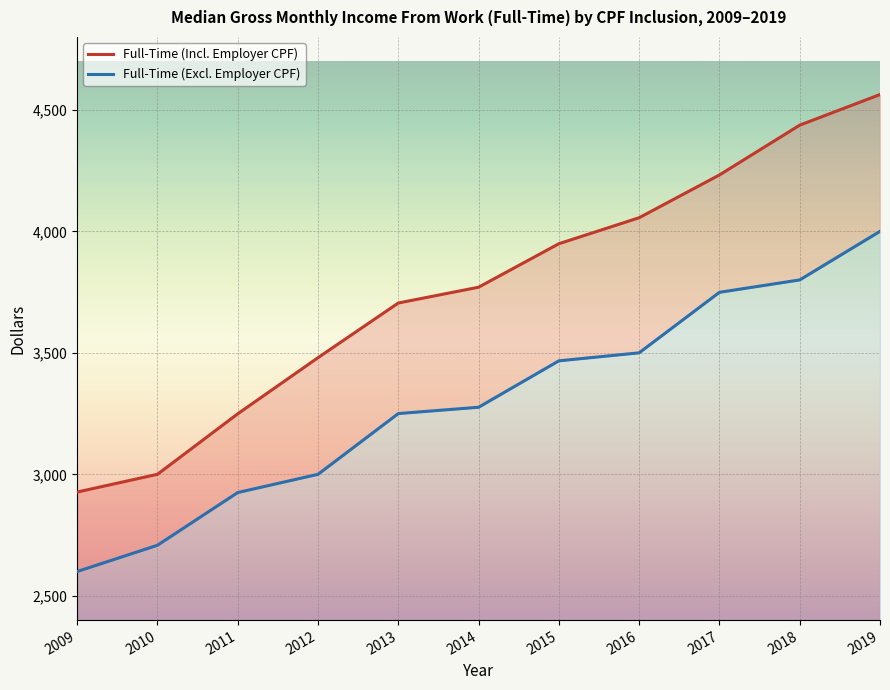

True or false: Full-Time (Incl. Employer CPF) and Full-Time (Excl. Employer CPF) intersect in this chart.

False